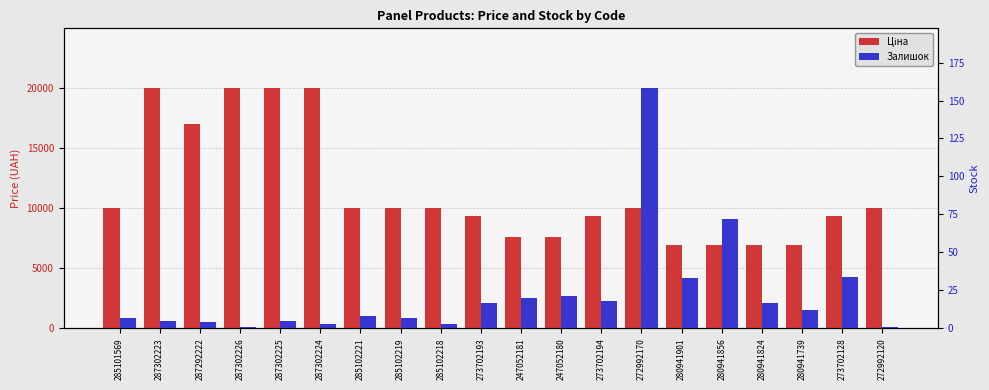

What position from the left is 287292222?

3